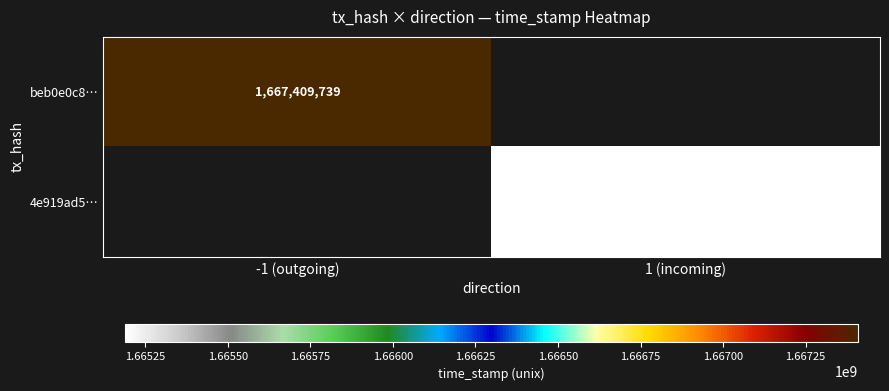

True or false: 4e919ad5… has a value of 1142449356 at 1 (incoming).

False